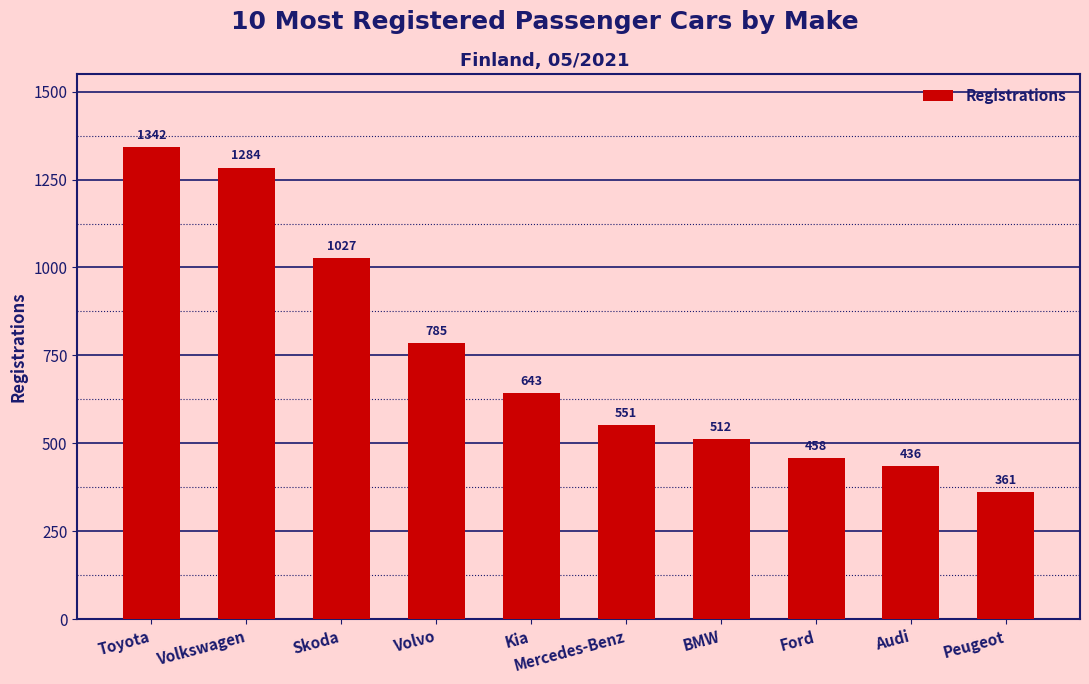

Reading right to left, what are all the values shown in this chart?

361	436	458	512	551	643	785	1027	1284	1342